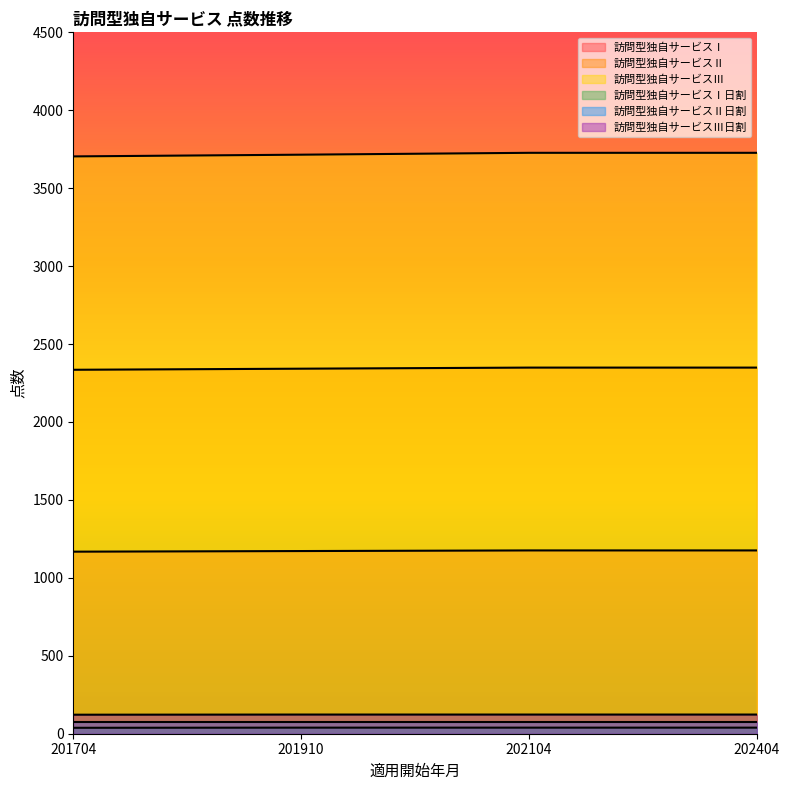

At how many categories does at least one series exceed 3529?

4